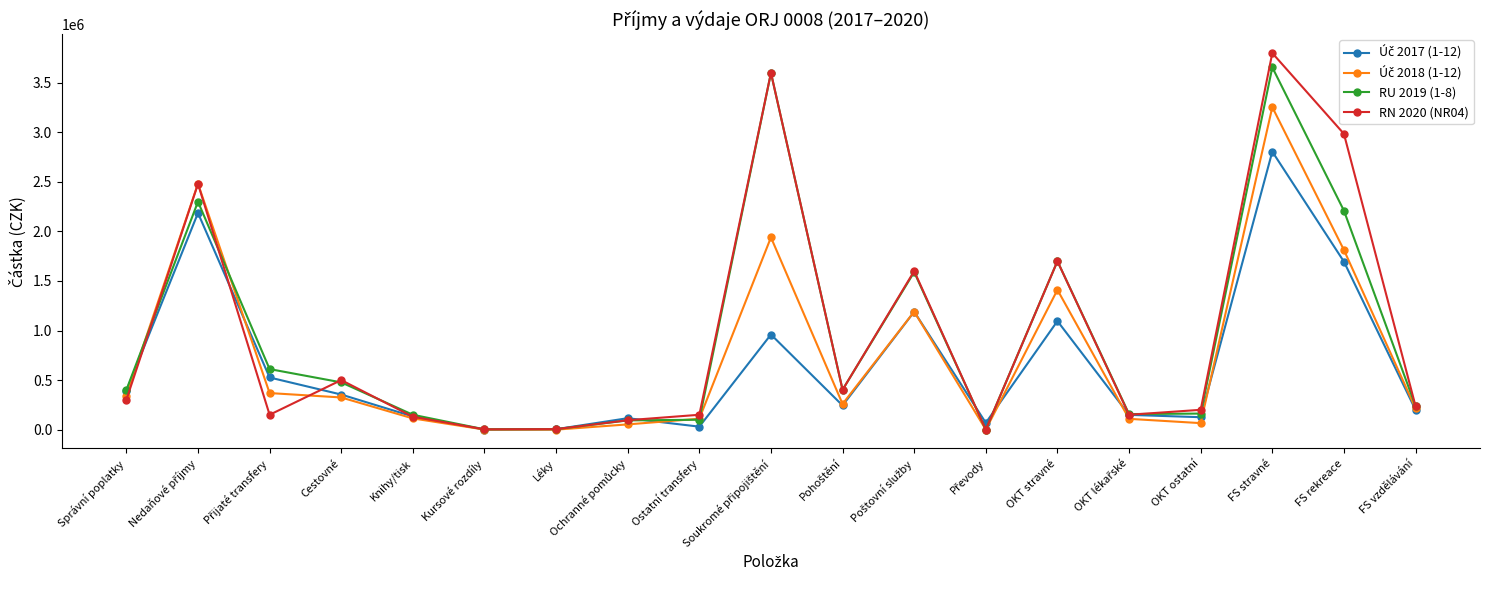

How many distinct data groups are displayed?

4